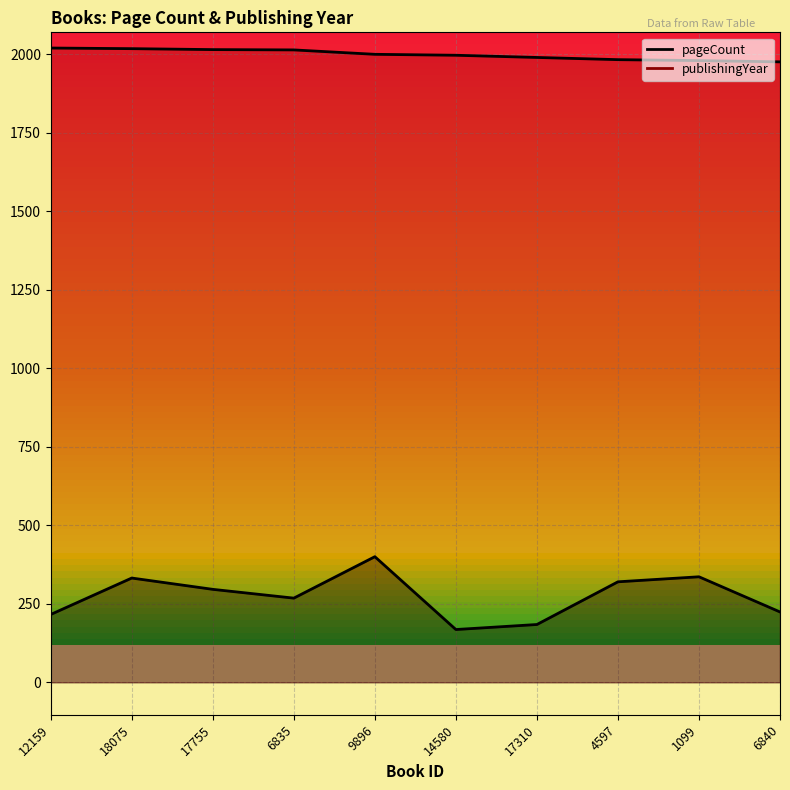

True or false: publishingYear and pageCount intersect in this chart.

False